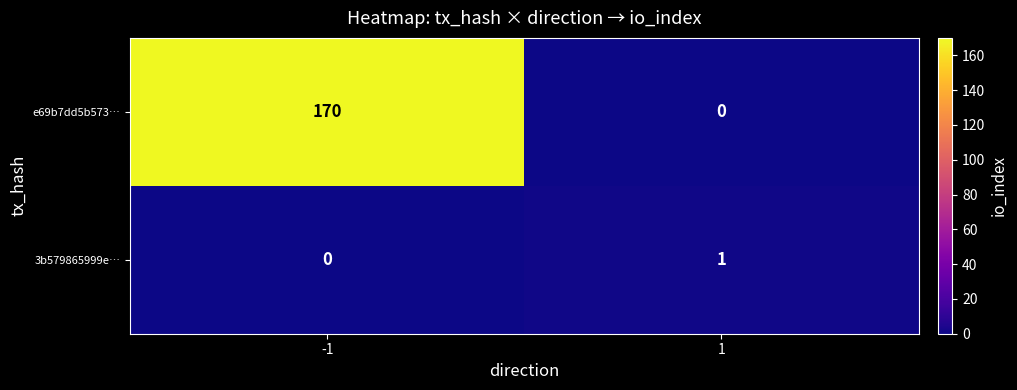

At 1, list the series in order from smallest to largest.

e69b7dd5b573…, 3b579865999e…